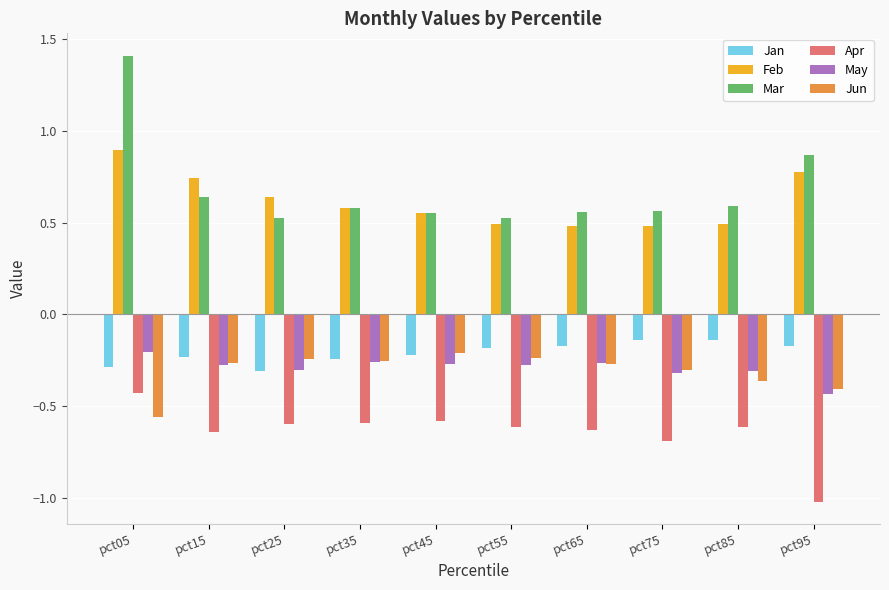

What are all the series names shown in the legend?

Jan, Feb, Mar, Apr, May, Jun